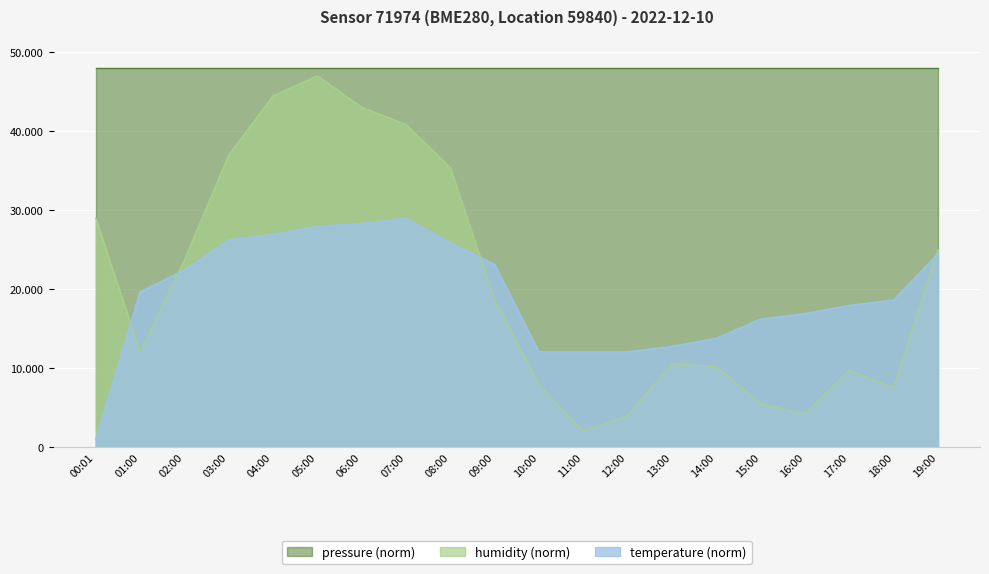

Which has a higher value, 18:00 or 05:00?

05:00